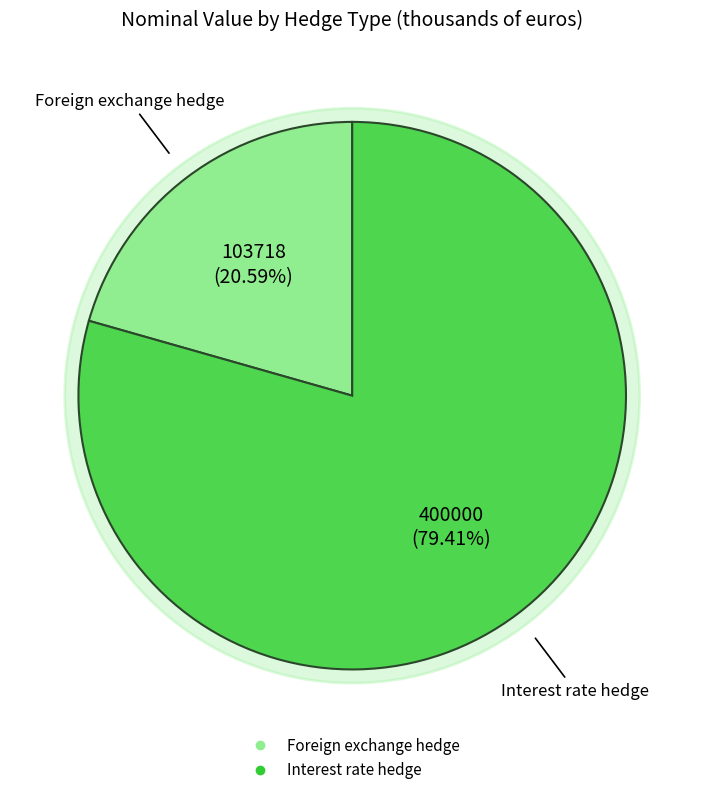

Between Interest rate hedge and Foreign exchange hedge, which is larger?

Interest rate hedge